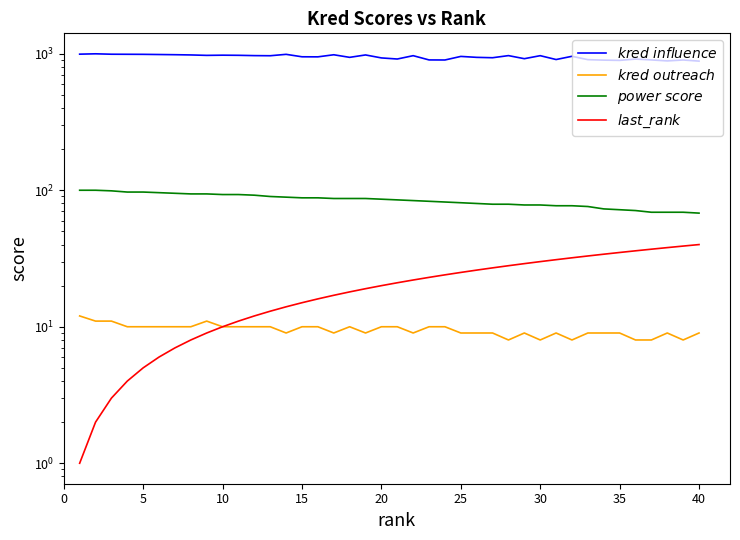

Which series has the largest range (max minus min)?

$\it{kred\ influence}$